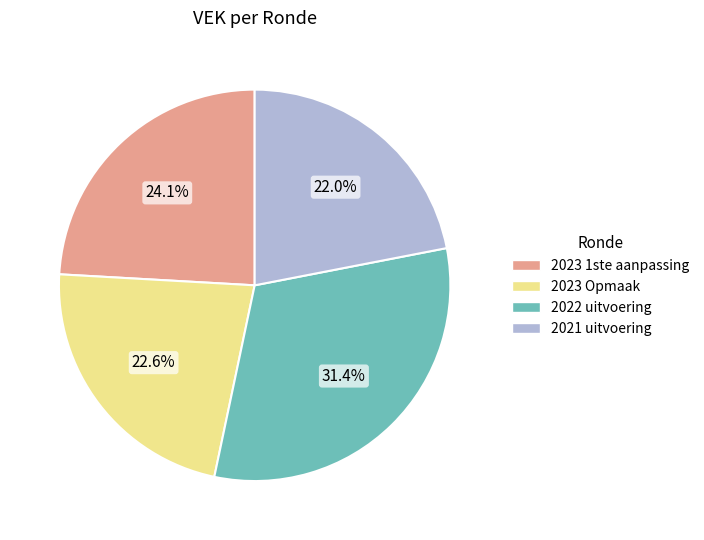

To the nearest percent, what is the average slice percentage?

25%